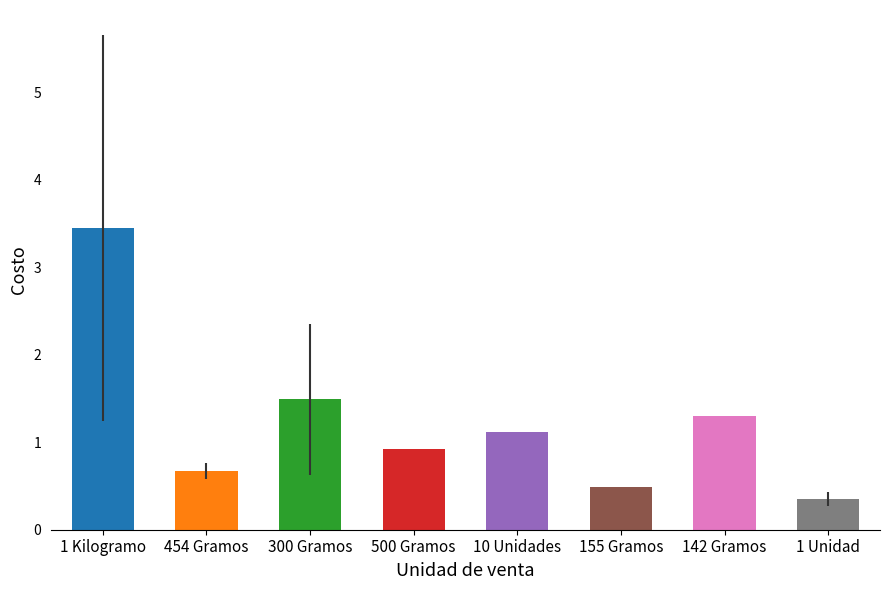

What is the value of the 6th bar from the left?

0.5